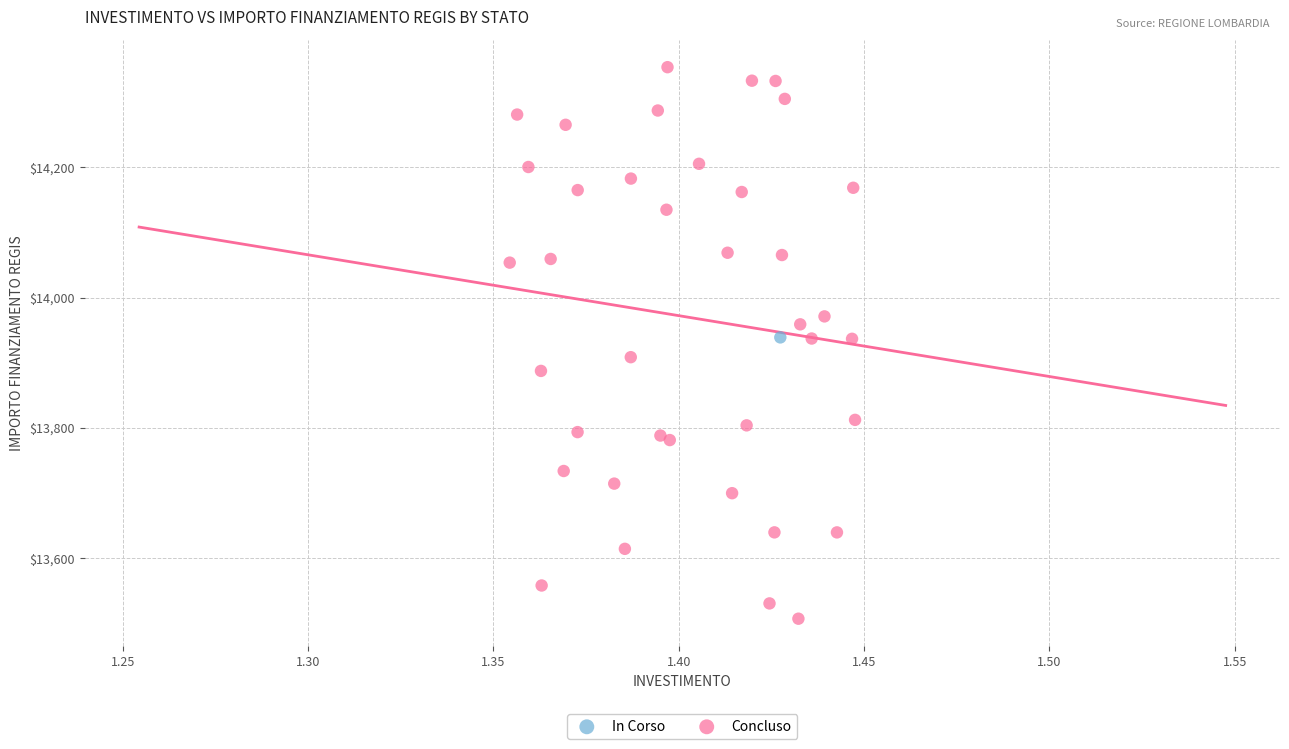

What are all the series names shown in the legend?

In Corso, Concluso